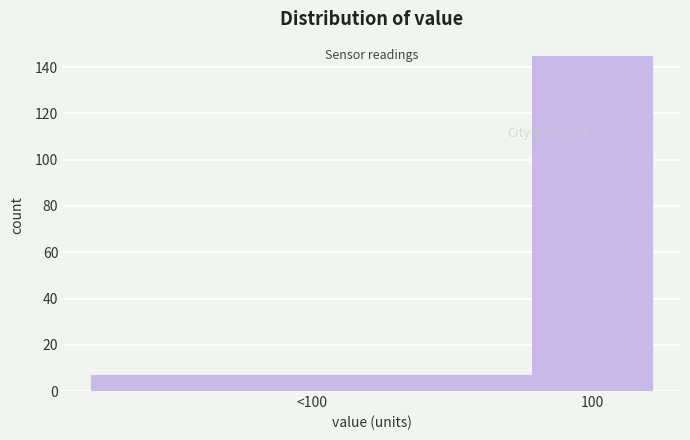

Reading right to left, transcribe all the data shown in this chart.

145	7